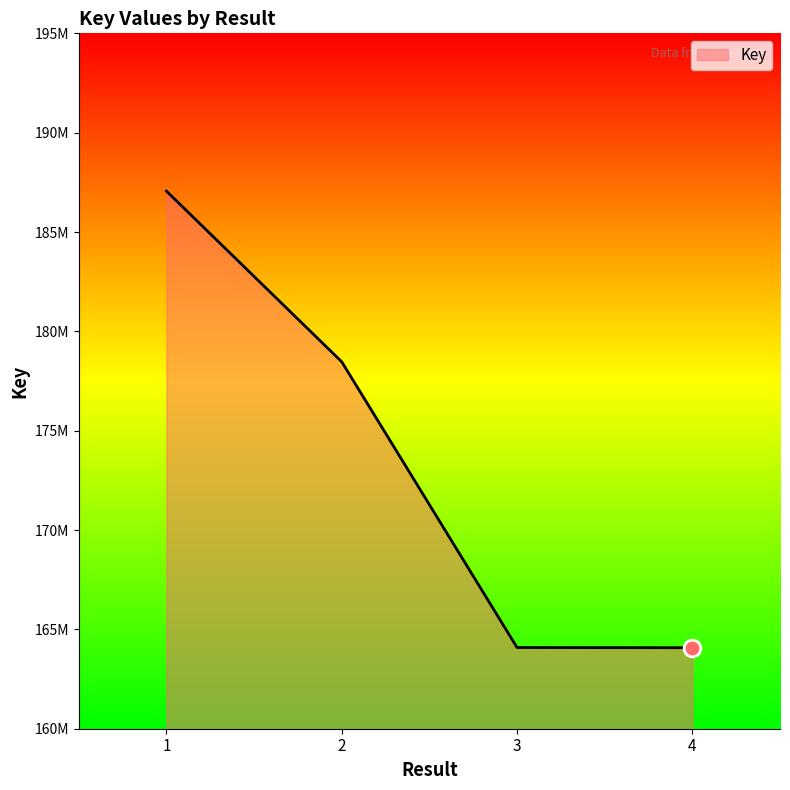

Is this an area chart (filled region under the line)?

Yes